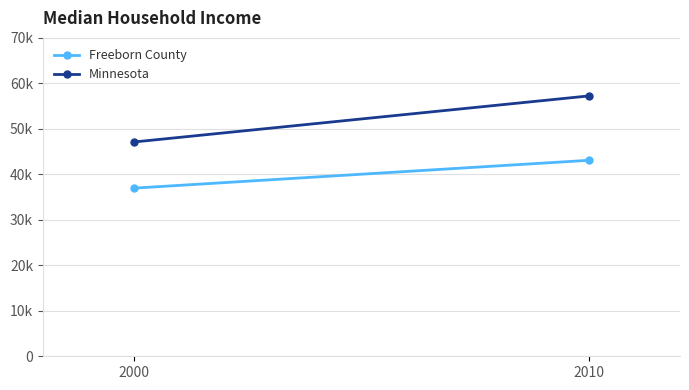

List the series in order of their overall mean, lowest first.

Freeborn County, Minnesota